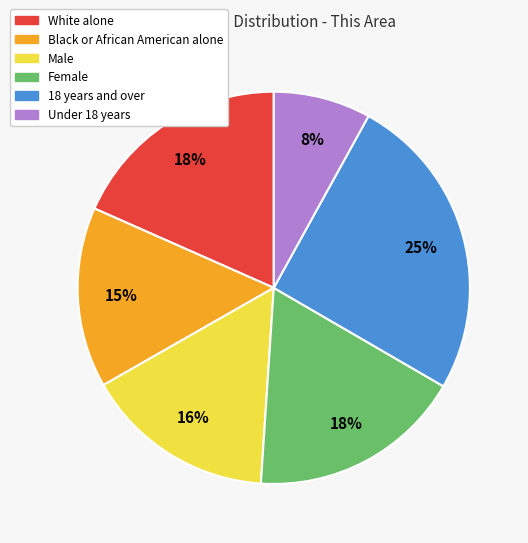

Which category has the biggest portion of the pie?

18 years and over